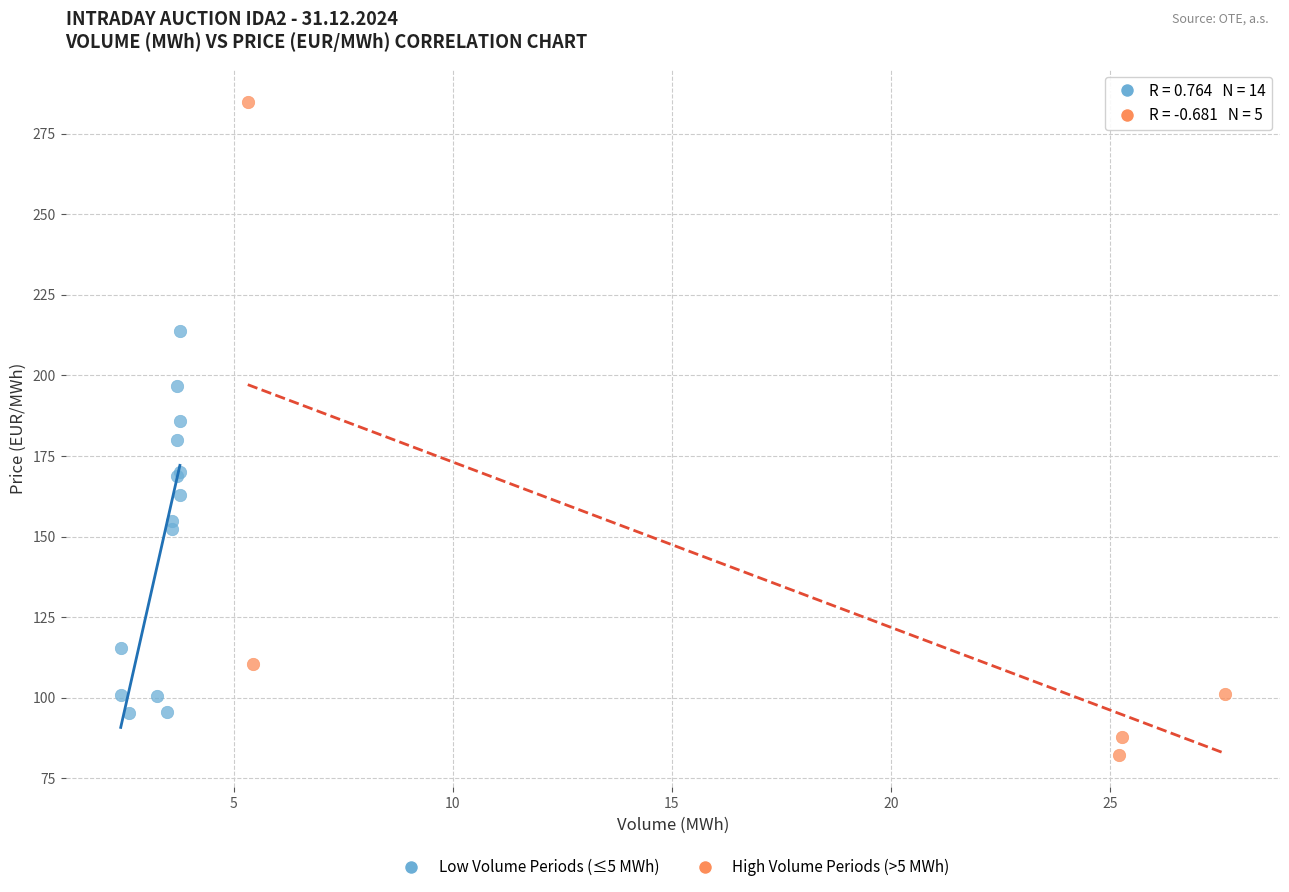

Which series reaches the minimum Y coordinate?

High Volume Periods (>5 MWh)